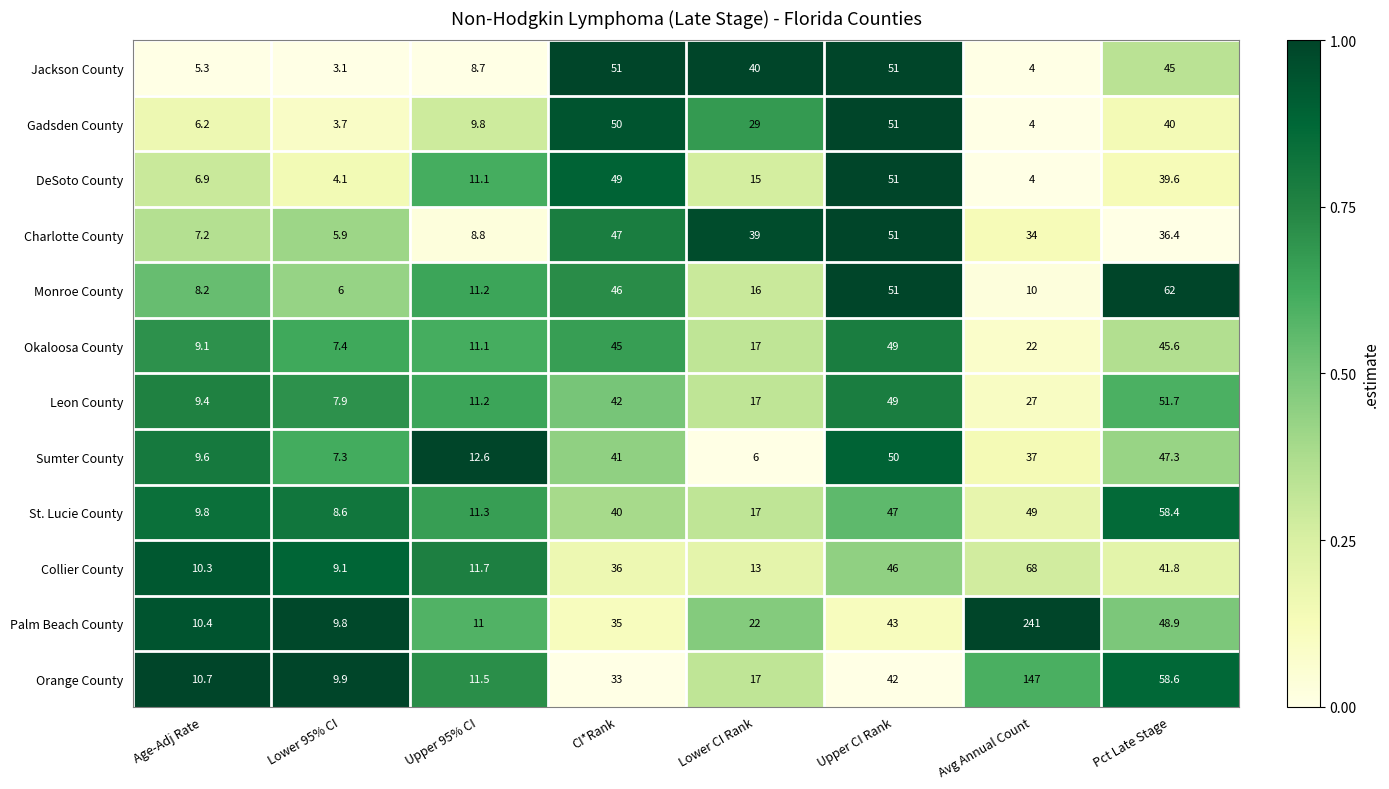

Between Age-Adj Rate and Lower CI Rank, which series saw the biggest shift?

Jackson County